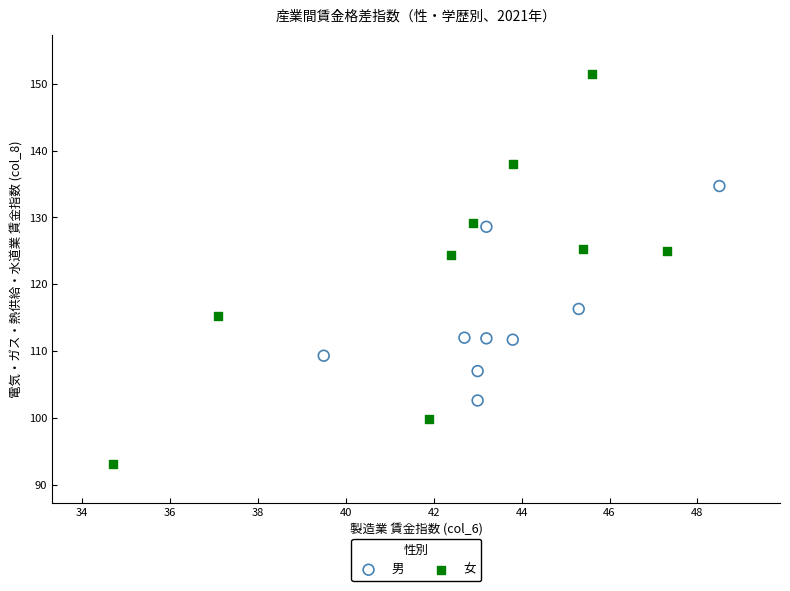

Which series reaches the minimum Y coordinate?

女